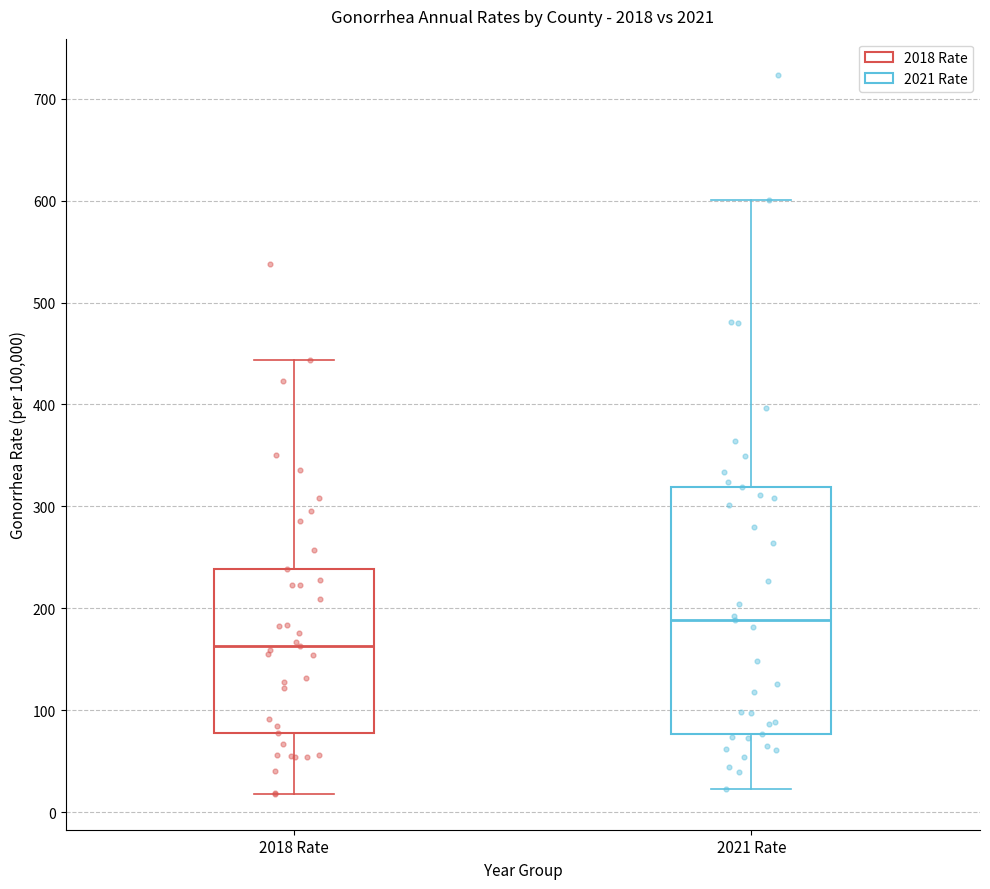

Where does the upper whisker of the box for 2018 Rate end on the y-axis? The values are not printed on the chart, so give them approximately, as read against the axis.

440